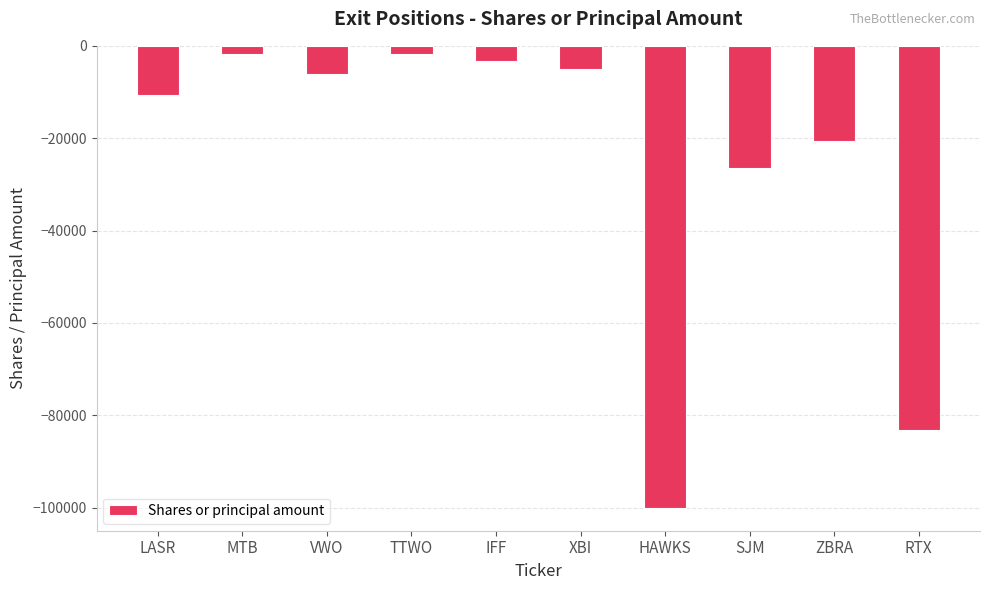

The value at LASR is -6117. True or false?

False